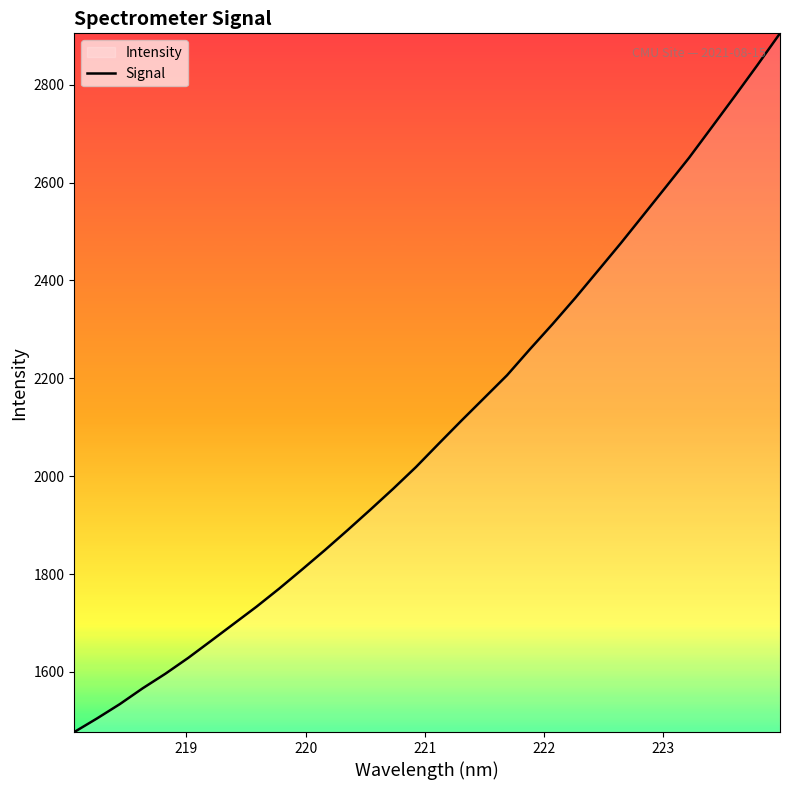

What is the minimum value shown in the chart?

1477.2